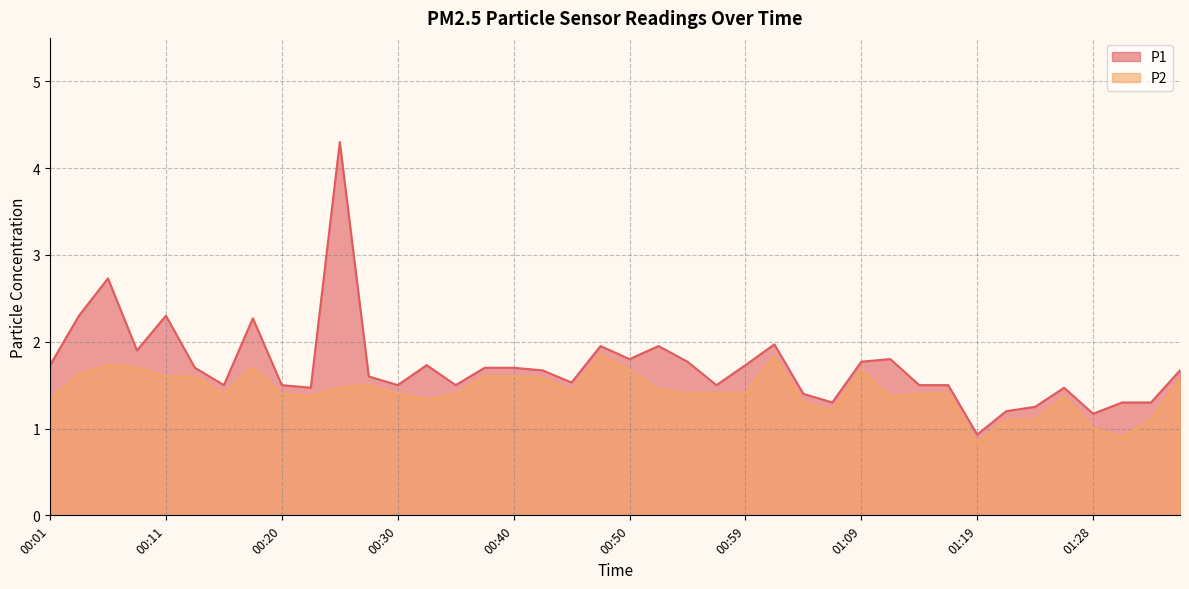

At which label does P2 first exceed 1?

00:01